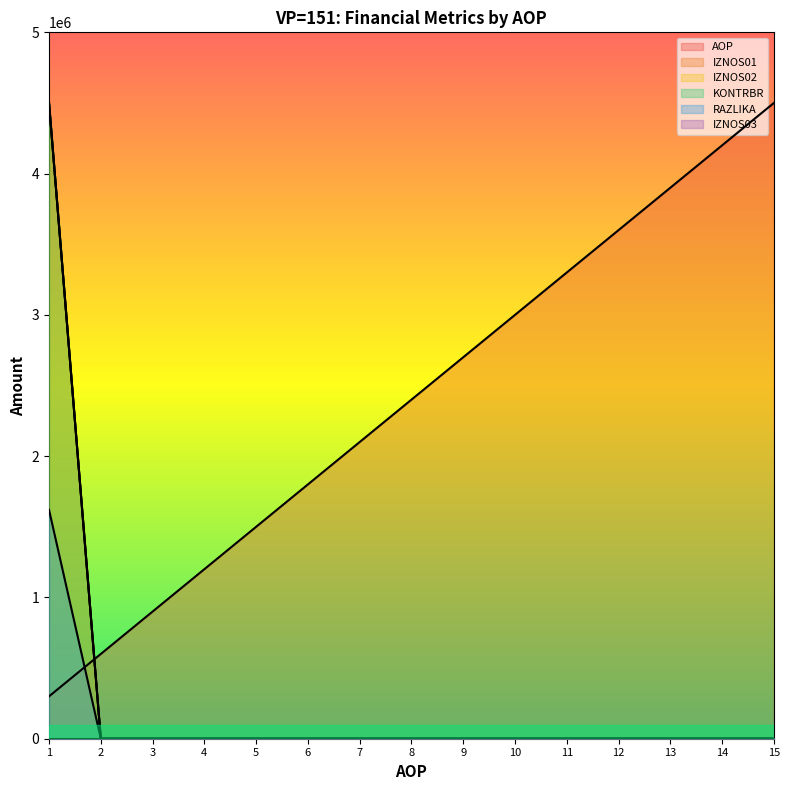

Does the chart display data point markers on the line(s)?

No